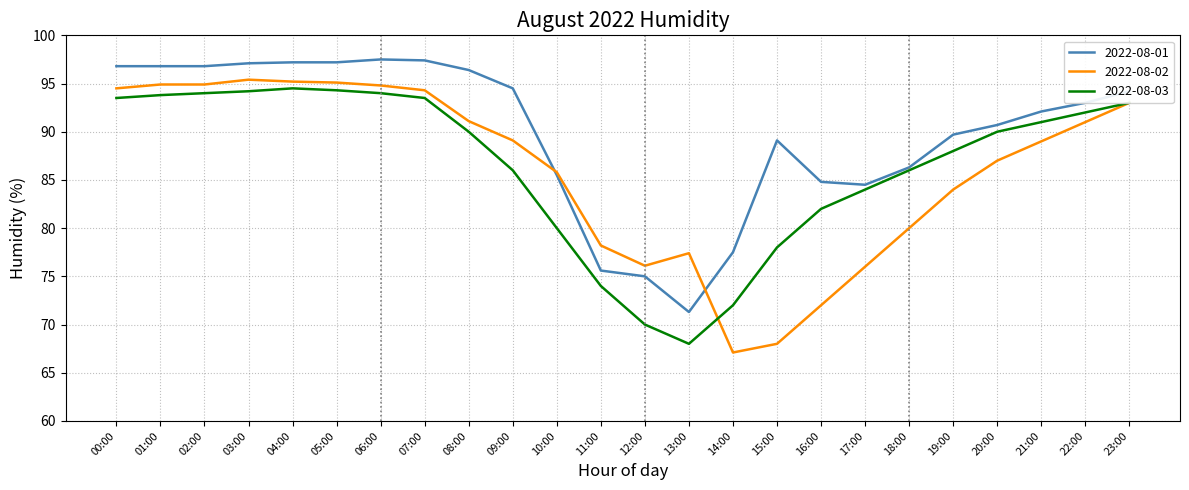

What is the sum of the 2022-08-01 values at 05:00 and 00:00?

194.0